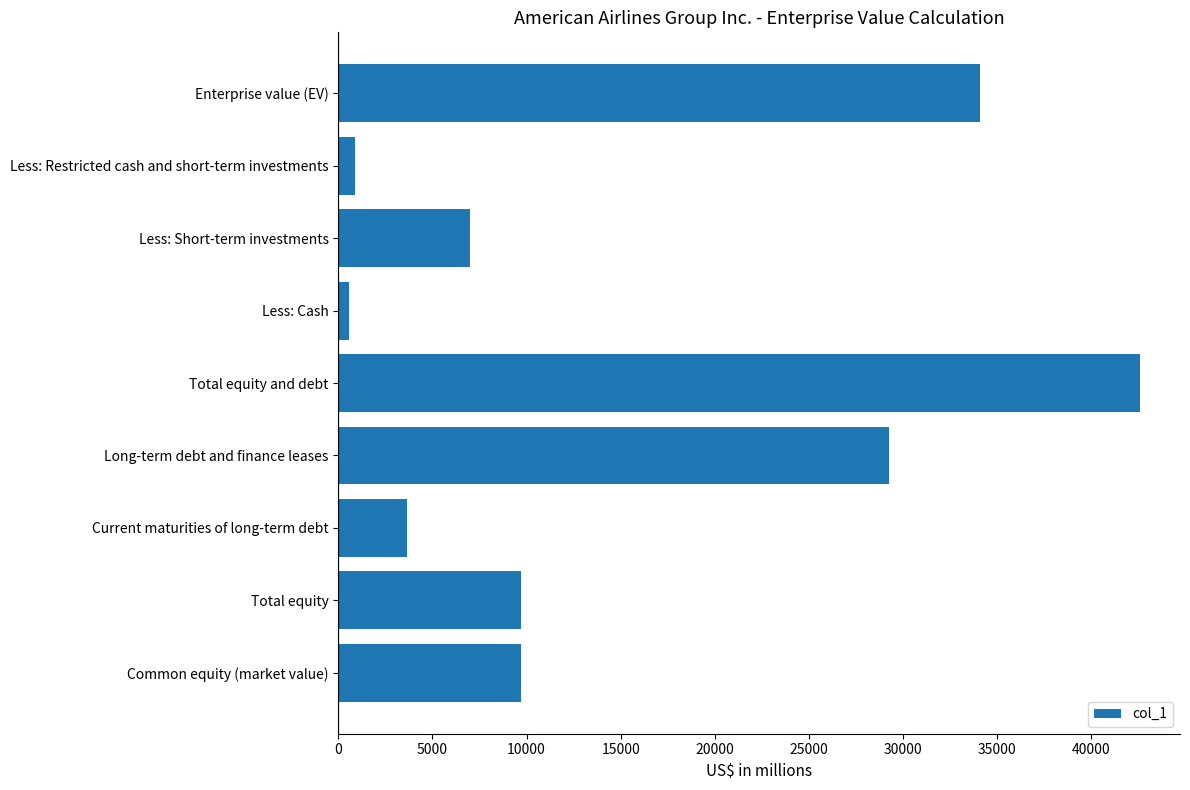

What is the approximate value at Current maturities of long-term debt?

3632